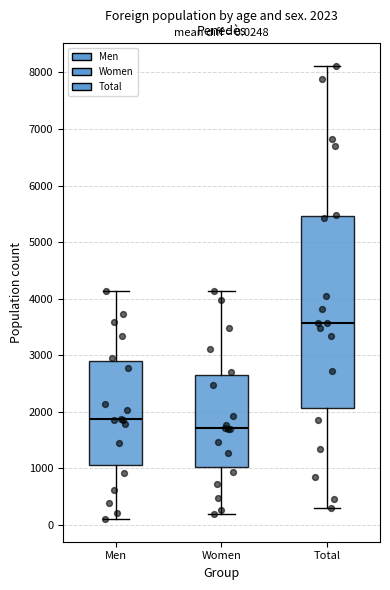

Which box is the tallest, from its lower edge to its upper edge?

Total